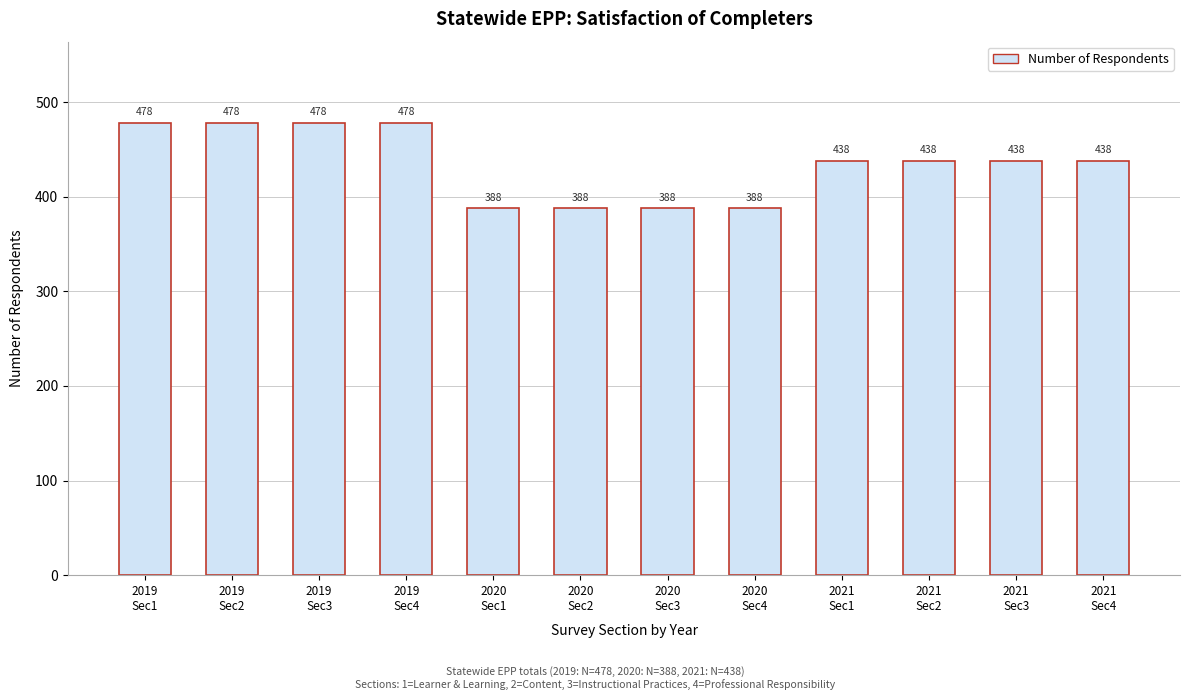

Reading right to left, transcribe all the data shown in this chart.

438	438	438	438	388	388	388	388	478	478	478	478